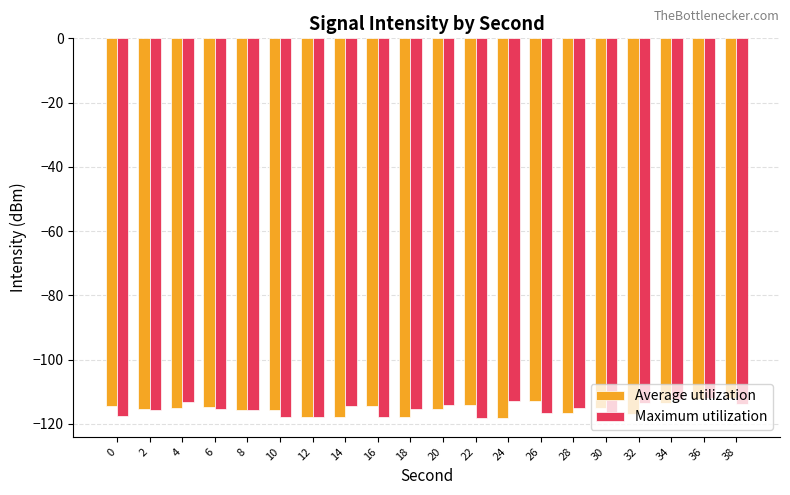

What is the average value of the Maximum utilization series?

-115.3